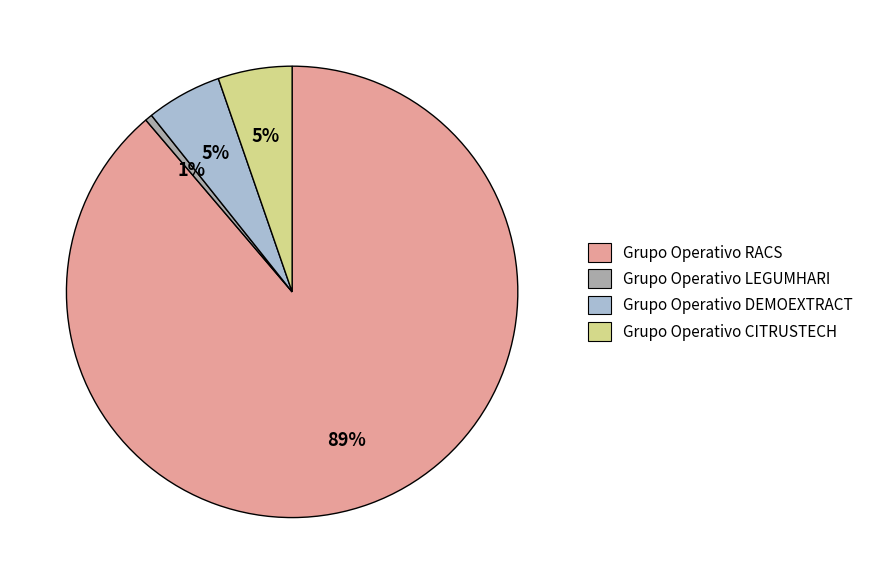

Is Grupo Operativo RACS the majority of the pie?

Yes